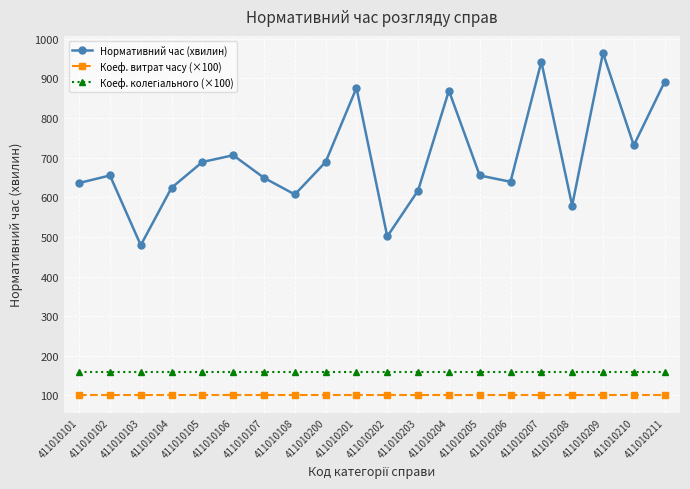

The value of Нормативний час (хвилин) at 411010101 is 636. True or false?

True